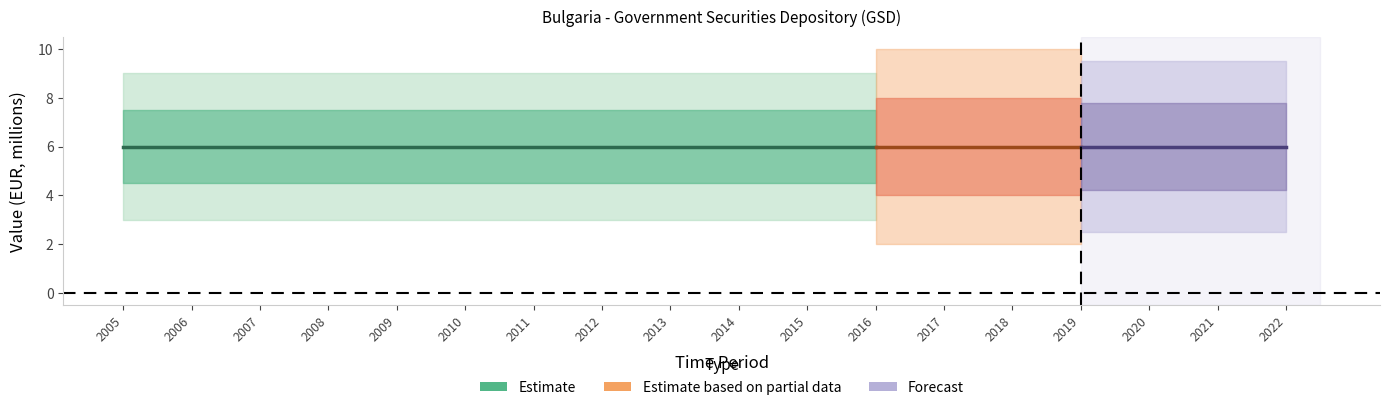

True or false: DECIMALS and OBS_VALUE cross at least once.

False